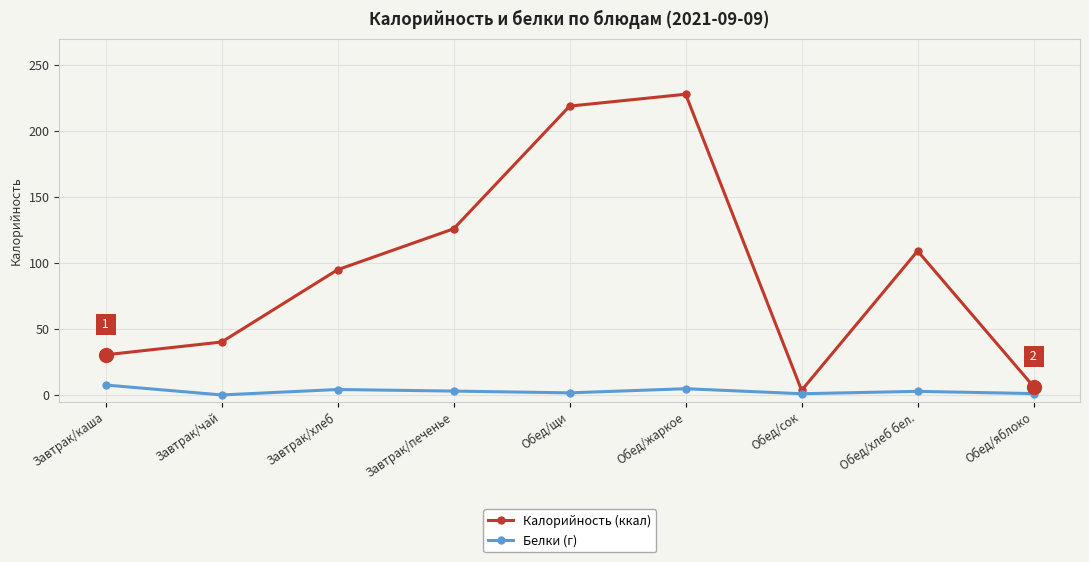

True or false: Калорийность (ккал) and Белки (г) cross at least once.

False